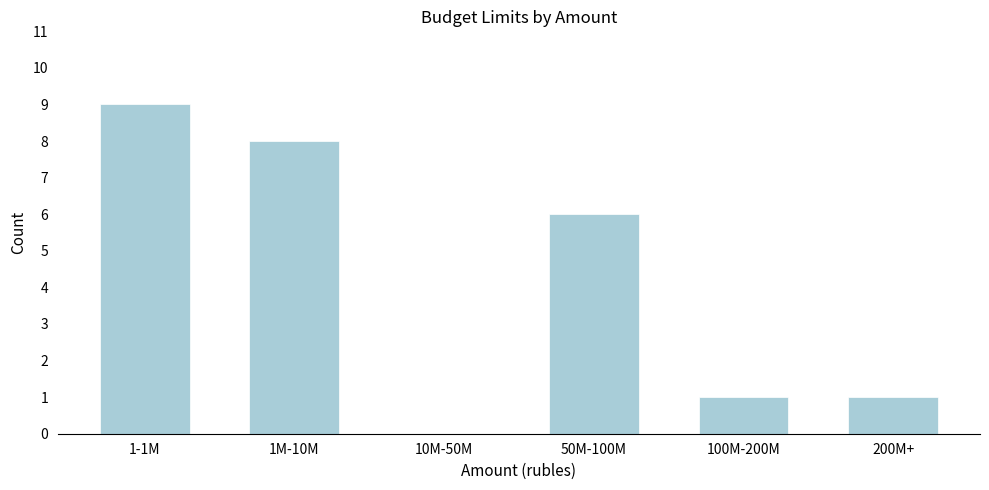

Reading left to right, what are all the values shown in this chart?

1-1M=9	1M-10M=8	10M-50M=0	50M-100M=6	100M-200M=1	200M+=1